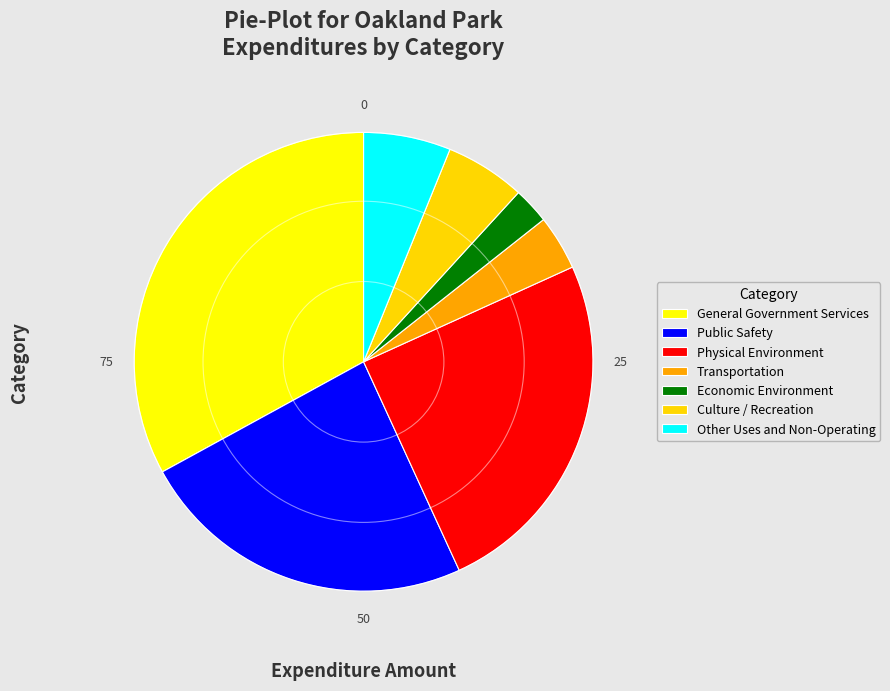

Does any single category account for the majority?

No